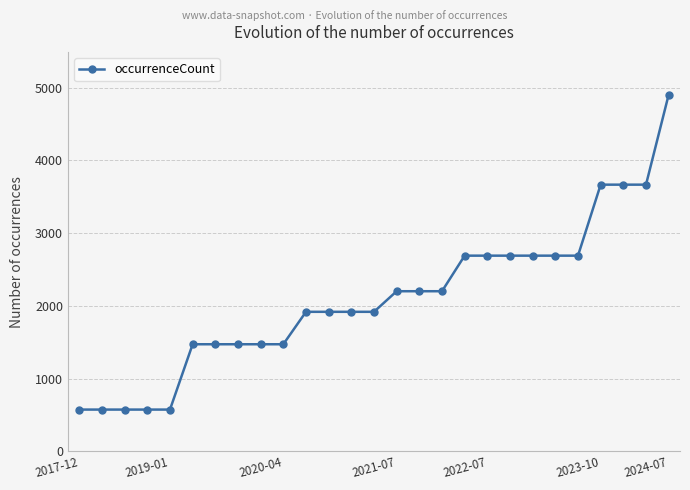

What is the value of the 9th point from the left?

1471